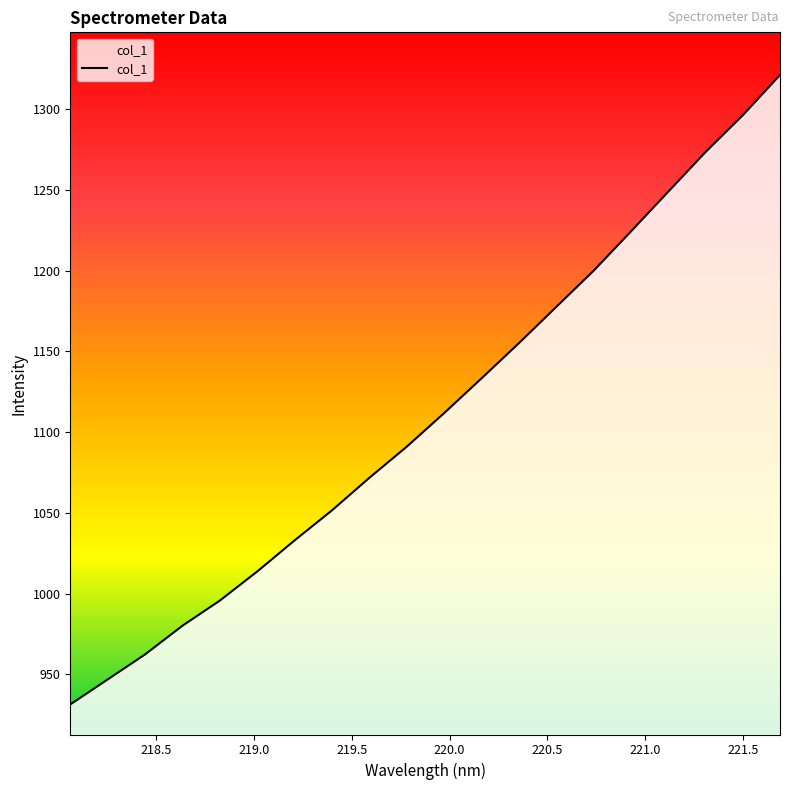

How many lines are shown in the chart?

1